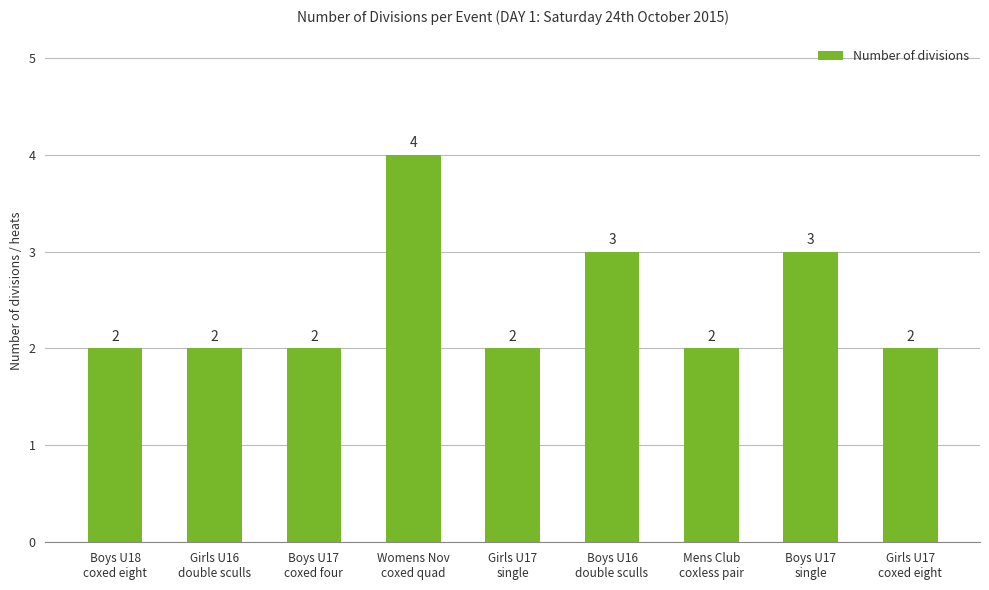

The chart shows a value of 3 at Boys U17
coxed four. True or false?

False